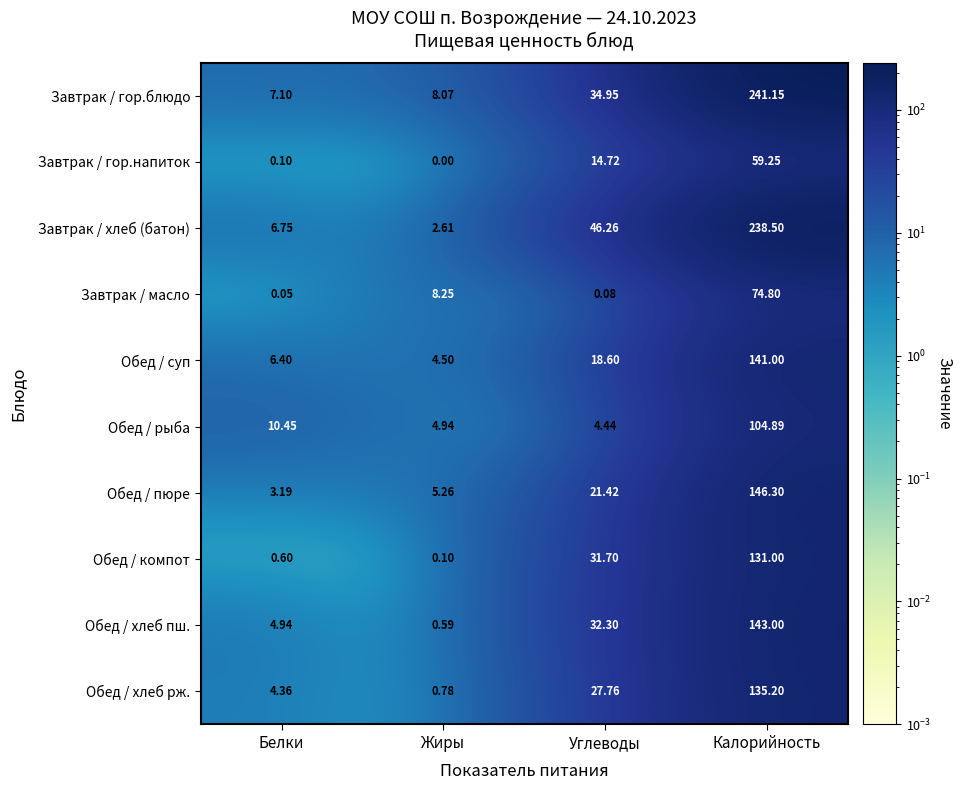

Between Углеводы and Калорийность, which series saw the biggest shift?

Завтрак / гор.блюдо